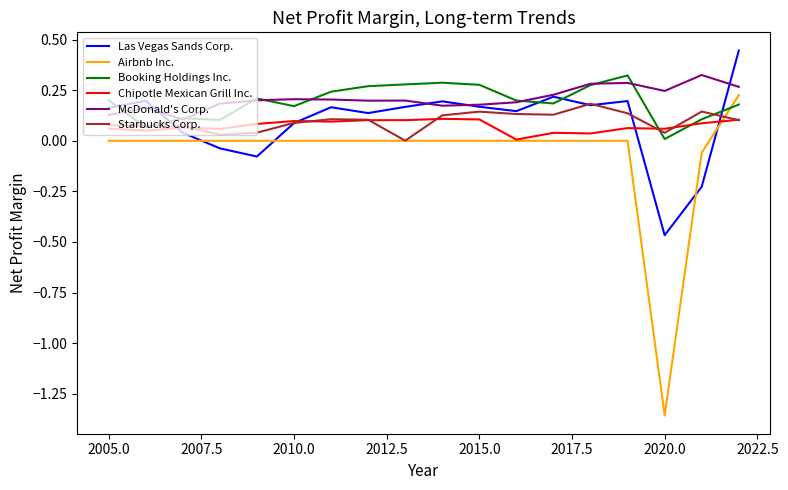

Which series has the largest range (max minus min)?

Airbnb Inc.